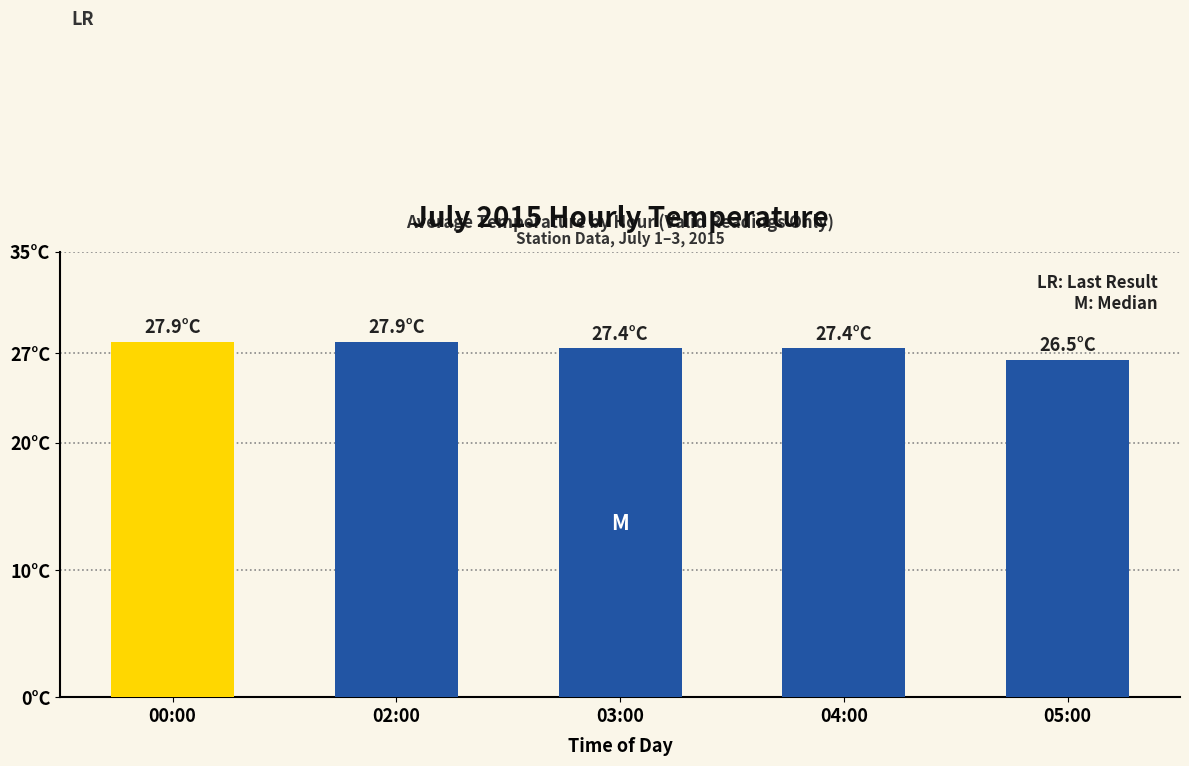

What is the sum of the values at 00:00 and 05:00?

54.4